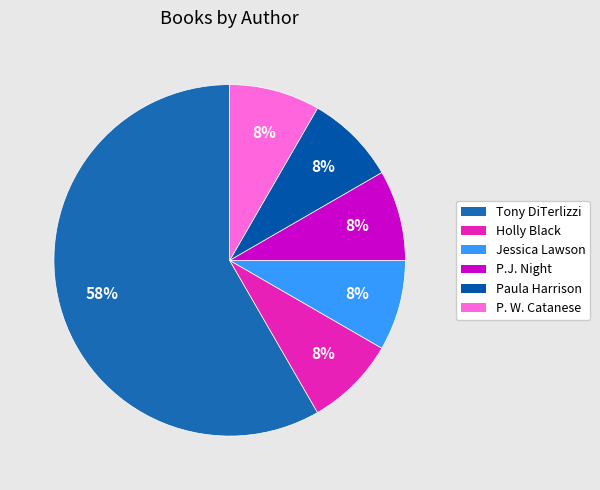

How many slices are in this pie chart?

6